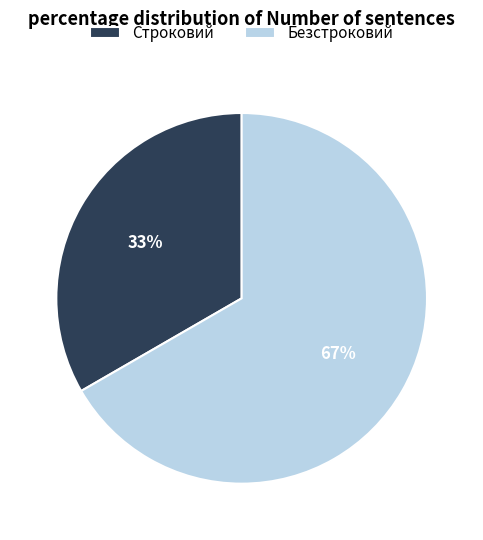

Is it true that Безстроковий is 67% of the pie?

True